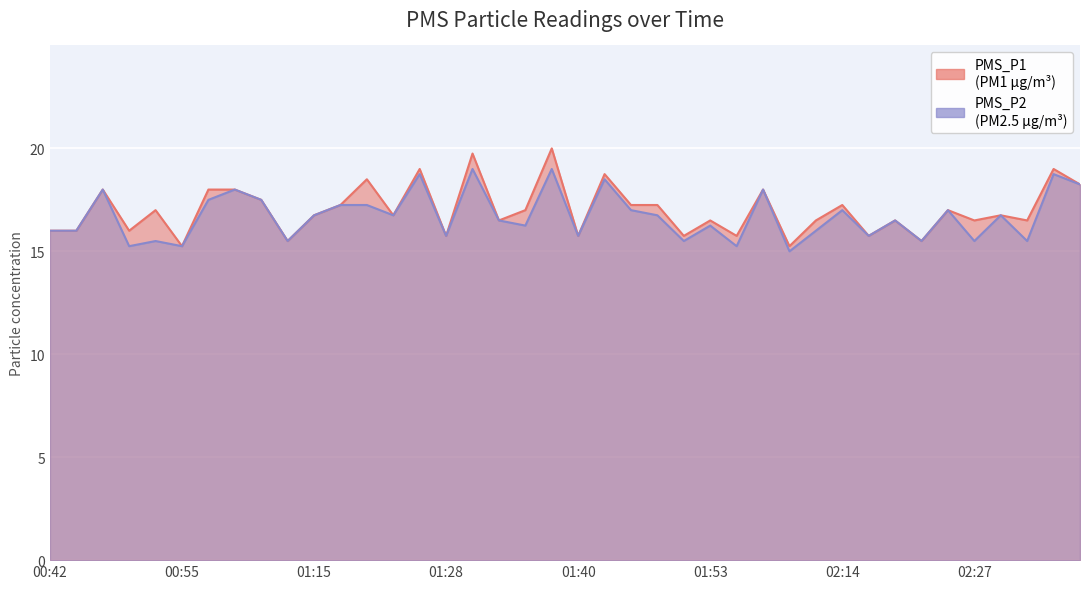

What is the sum of the PMS_P1 values at 02:31 and 01:13?

32.0